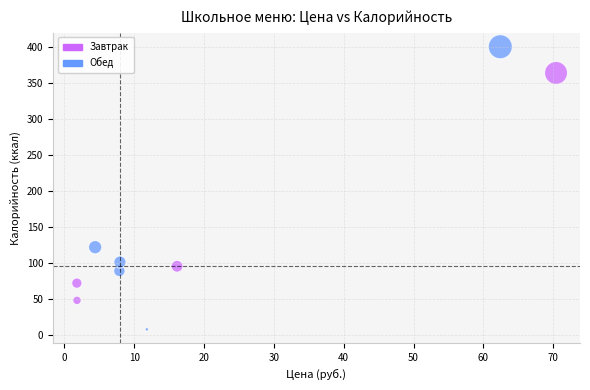

Which series reaches the minimum Y coordinate?

Обед